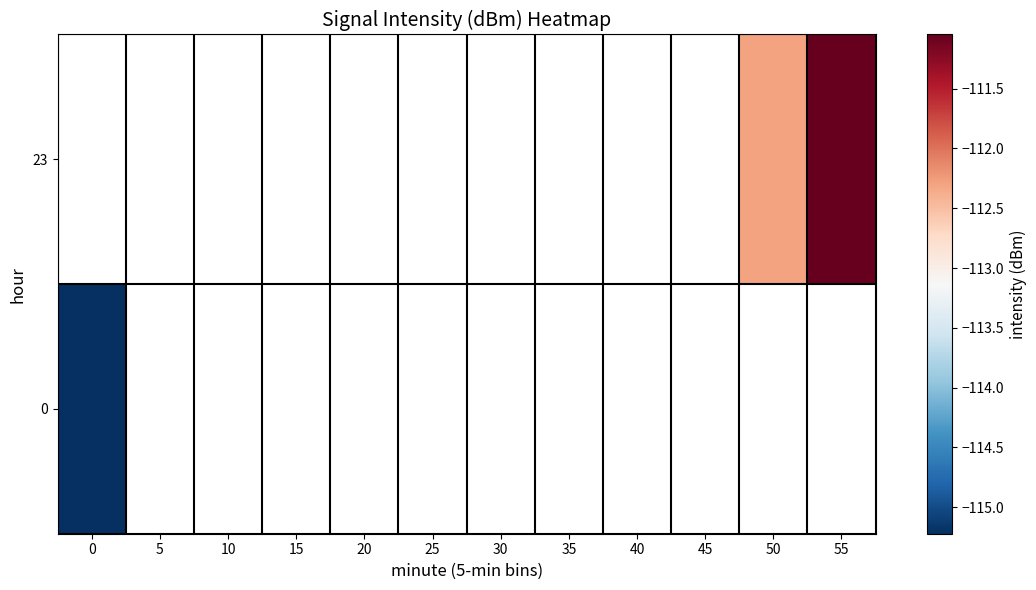

How many data points does each series have?

12